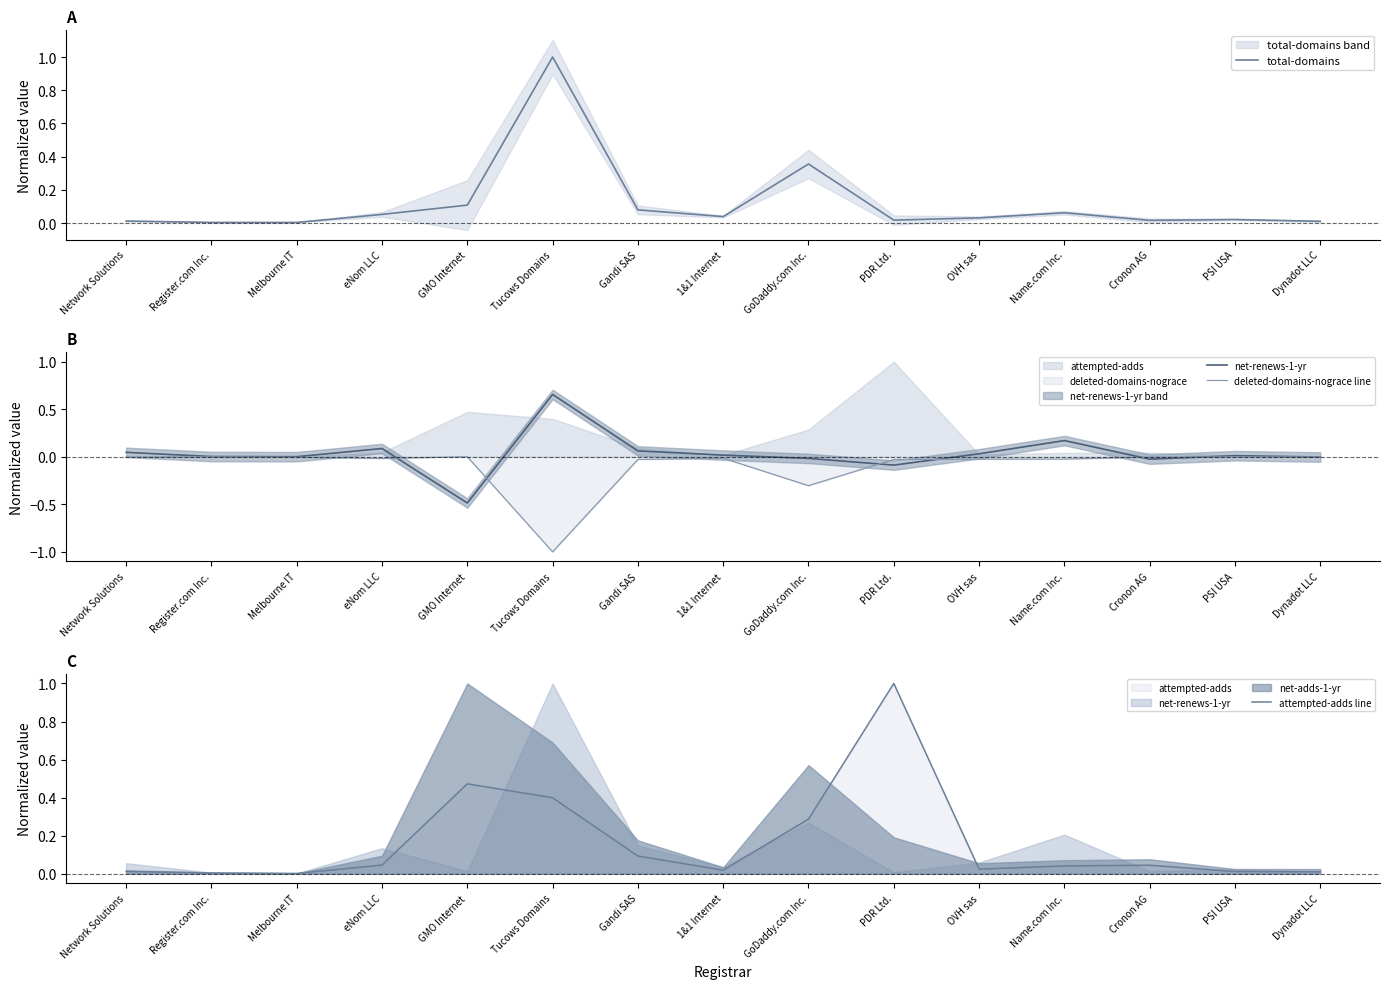

Reading left to right, what are all the values shown in this chart?

total-domains: 0.0	0.0	0.0	0.1	0.1	1.0	0.1	0.0	0.4	0.0	0.0	0.1	0.0	0.0	0.0
net-renews-1-yr: 0.0	0.0	0.0	0.1	-0.5	0.7	0.1	0.0	-0.0	-0.1	0.0	0.2	-0.0	0.0	-0.0
deleted-domains-nograce line: -0.0	-0.0	-0.0	-0.0	-0.0	-1.0	-0.0	-0.0	-0.3	-0.0	-0.0	-0.0	-0.0	-0.0	-0.0
attempted-adds line: 0.0	0.0	0.0	0.0	0.5	0.4	0.1	0.0	0.3	1.0	0.0	0.0	0.0	0.0	0.0